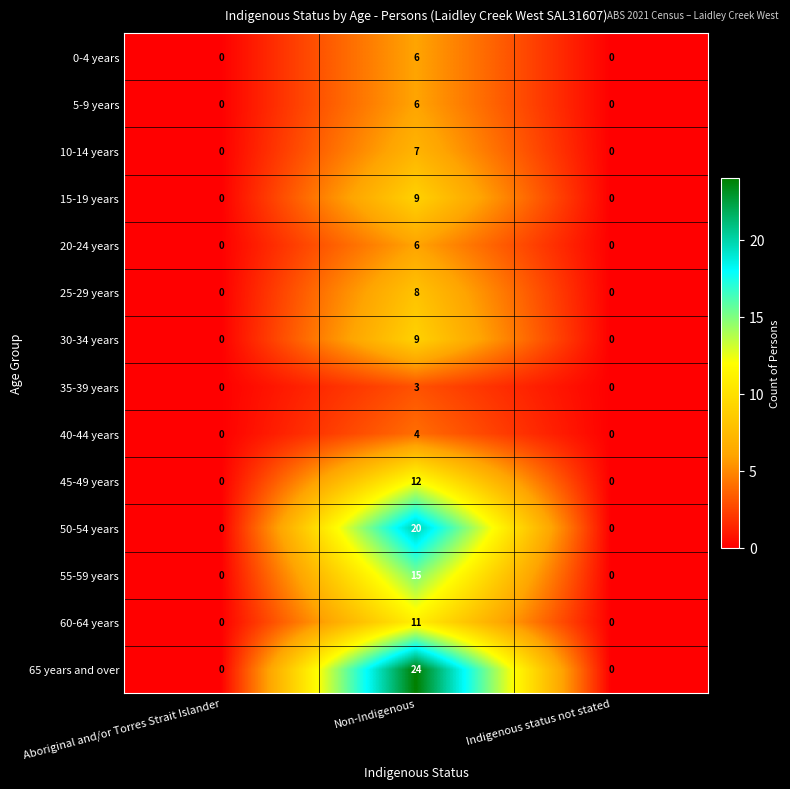

What is the difference between the maximum and minimum values in the 40-44 years series?

4